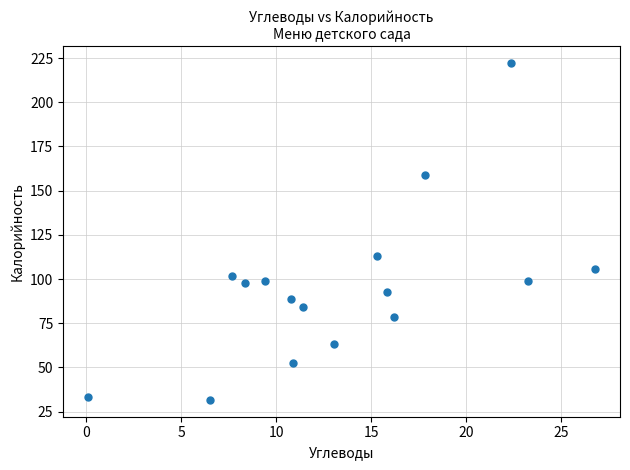

What is the range of X values (max minus min)?

26.7